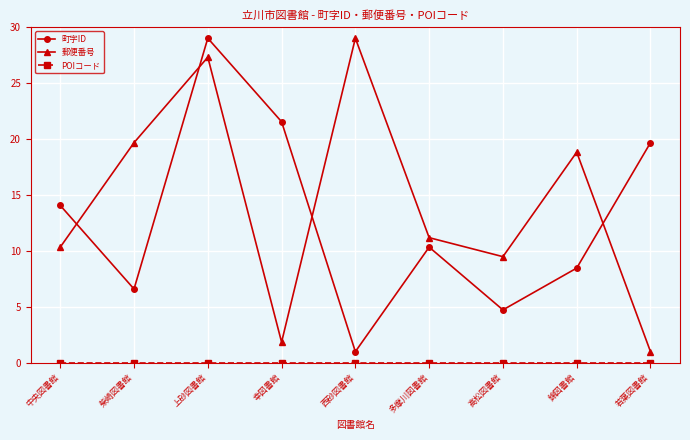

How many times do 町字ID and 郵便番号 cross each other?

4